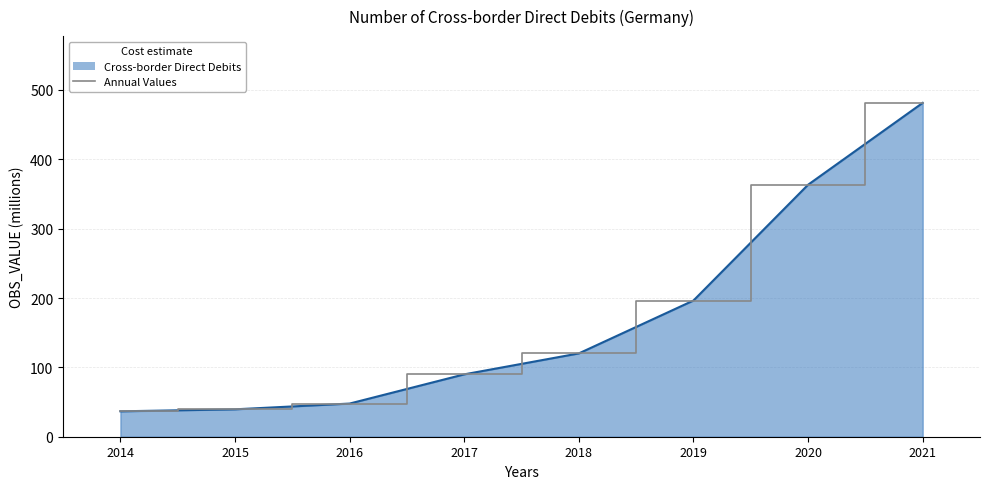

Where is the data nearest to the value 258?

2019